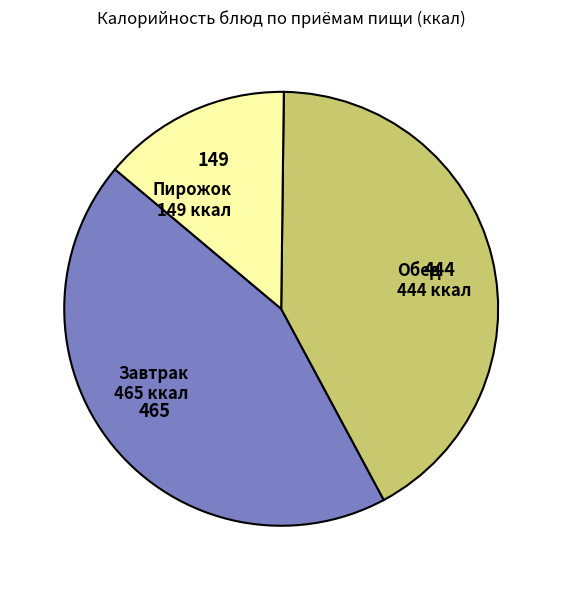

What is the smallest slice in the pie chart?

Пирожок 149 ккал